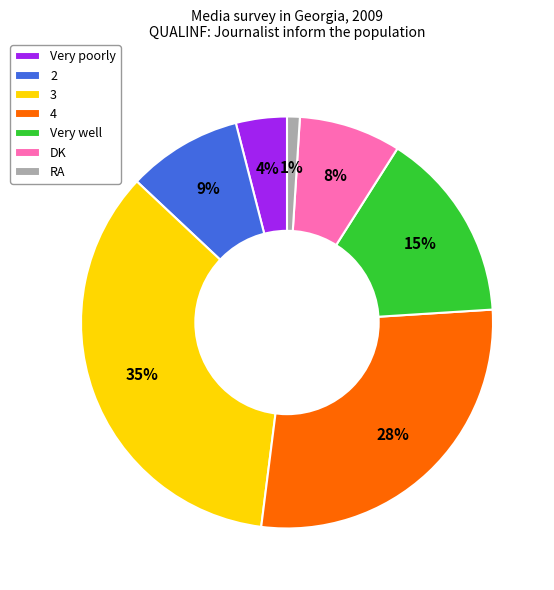

To the nearest percent, what is the average slice percentage?

14%